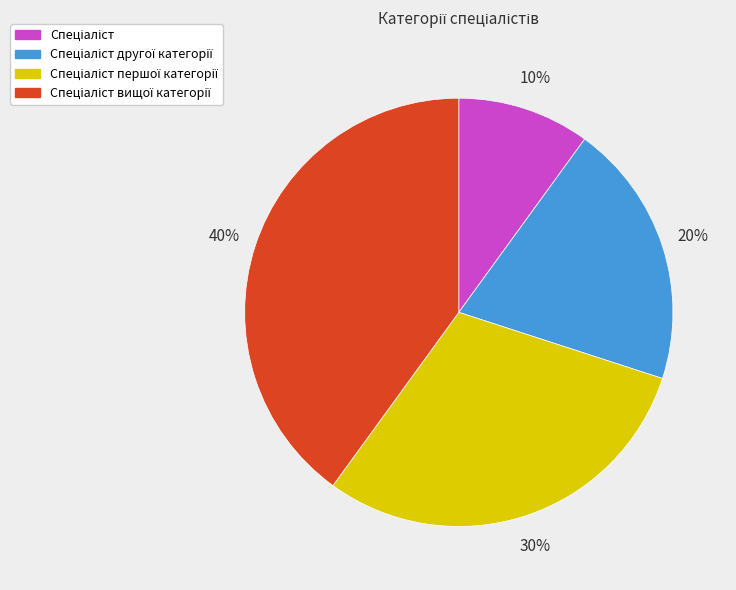

To the nearest percent, what is the difference between the largest and smallest slice percentages?

30%